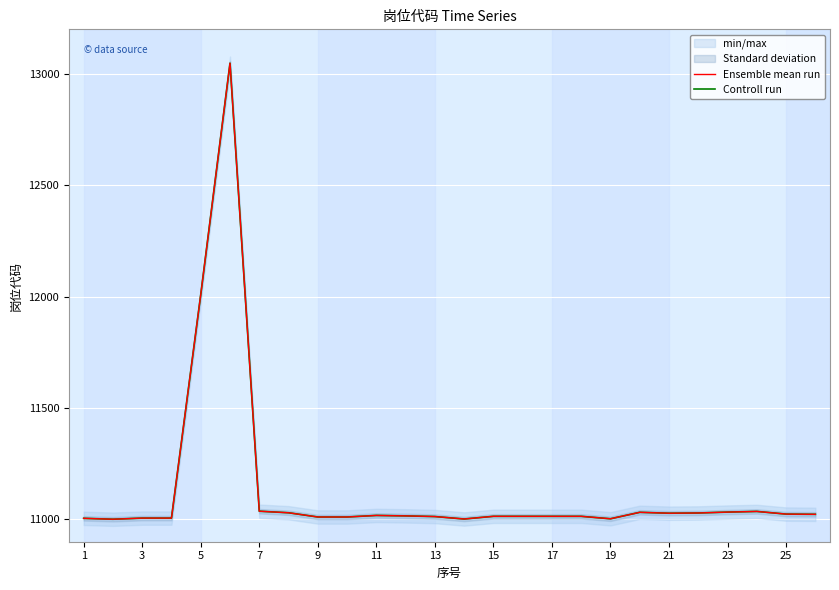

Count the number of categories in the chart.

26